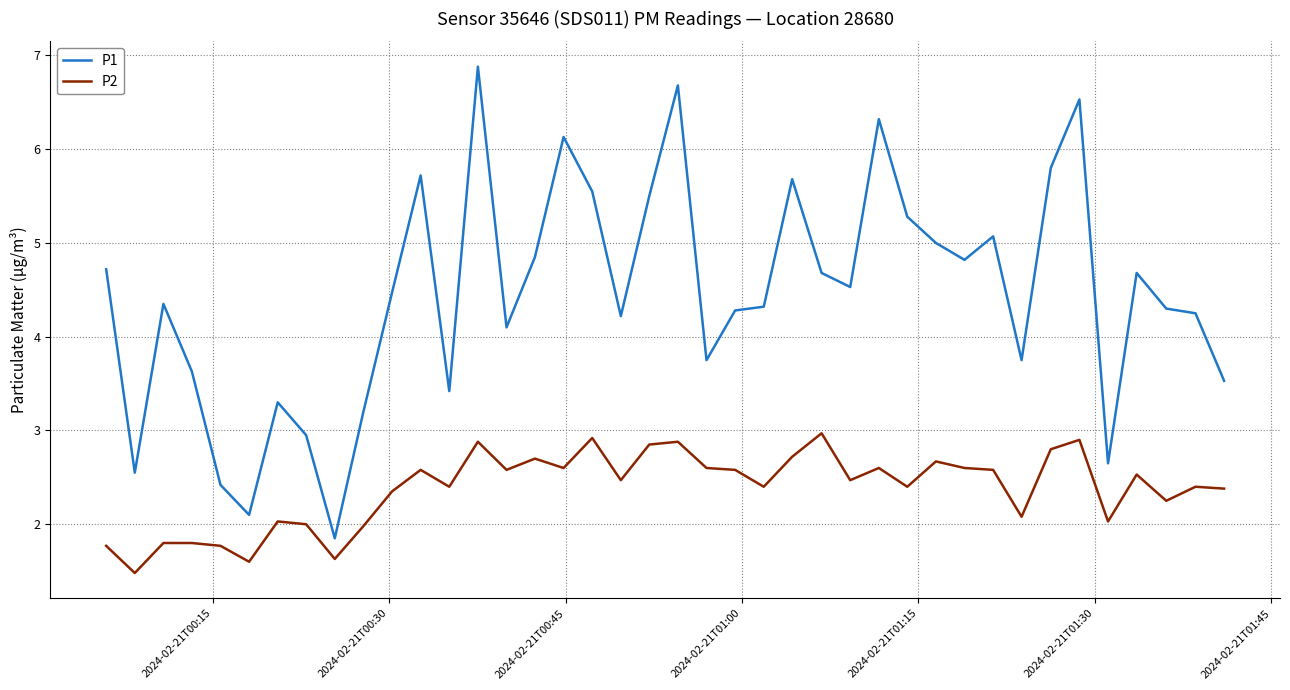

What is the difference between the maximum and minimum values in the P2 series?

1.5